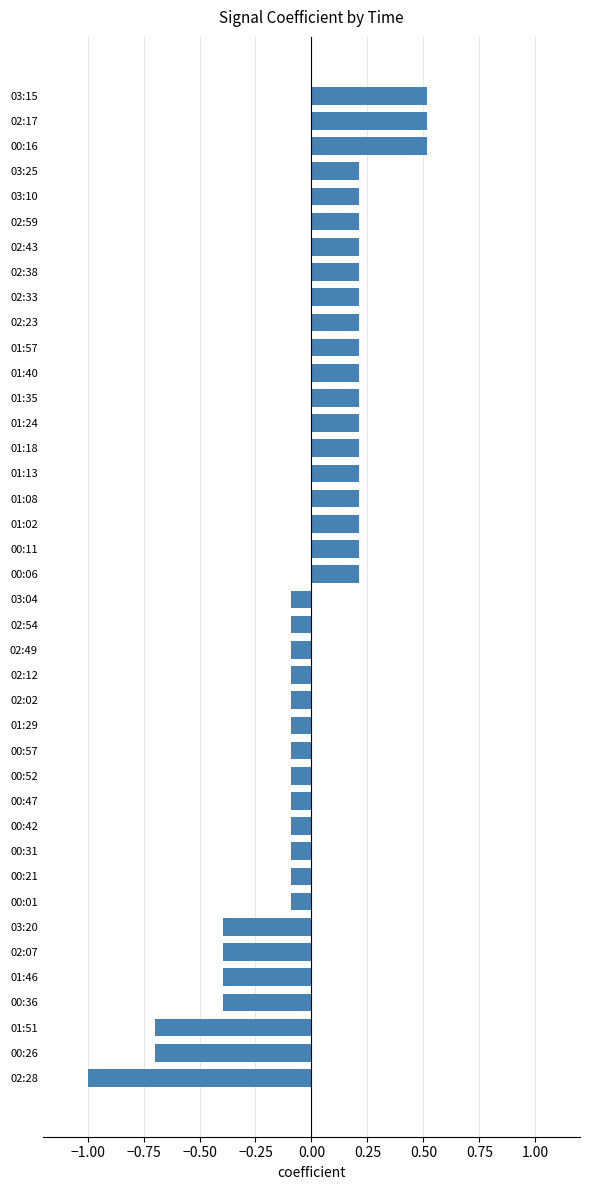

Which category has the lowest value across all series?

02:28